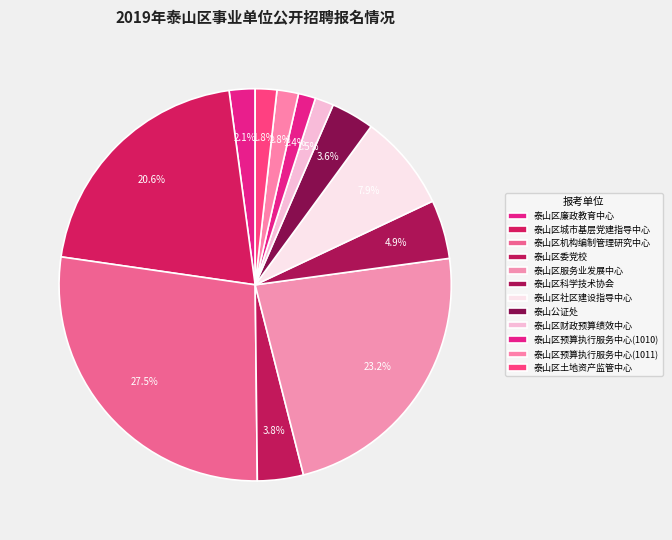

How many segments does this pie chart have?

12